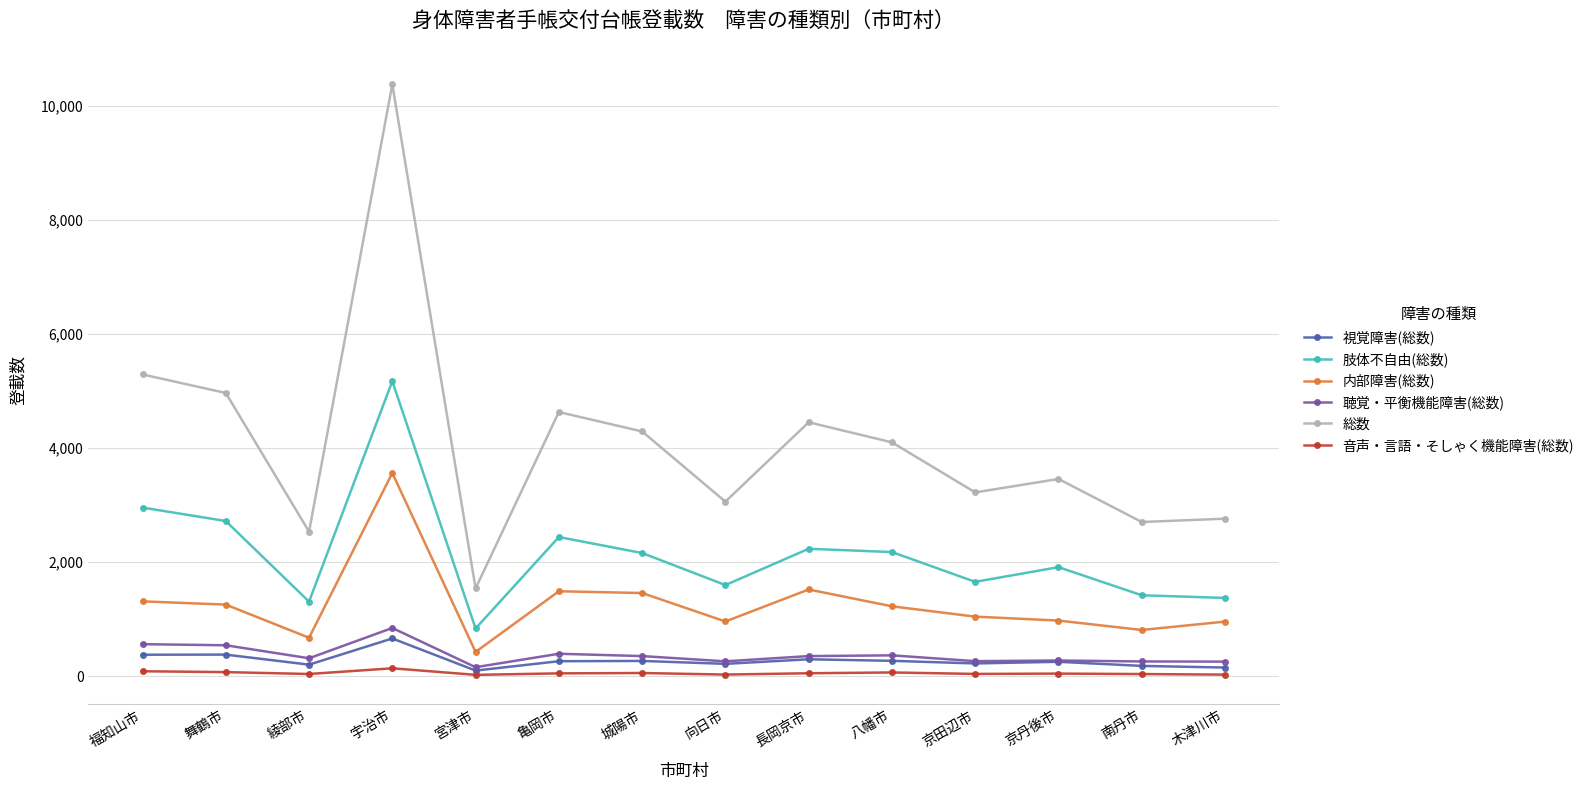

Count the number of data series in this chart.

6